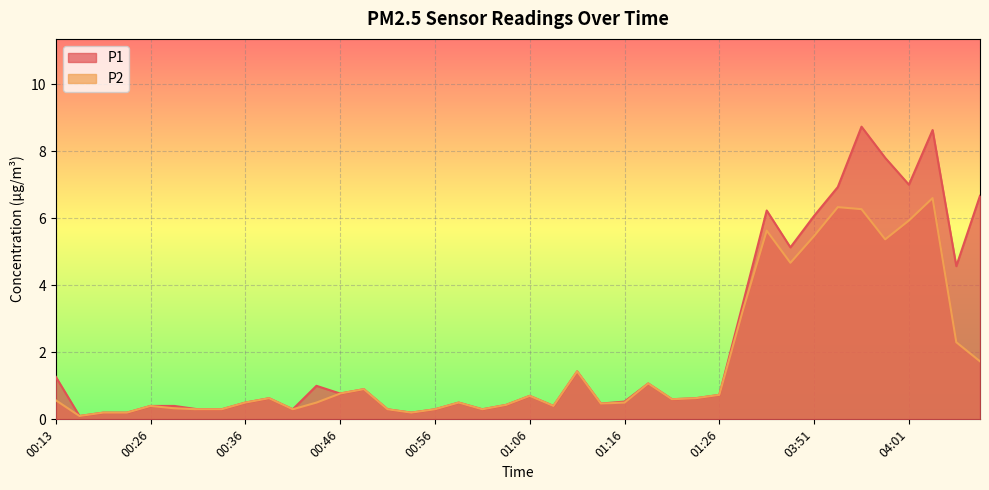

True or false: P2 has more than 2 interior local peaks.

True